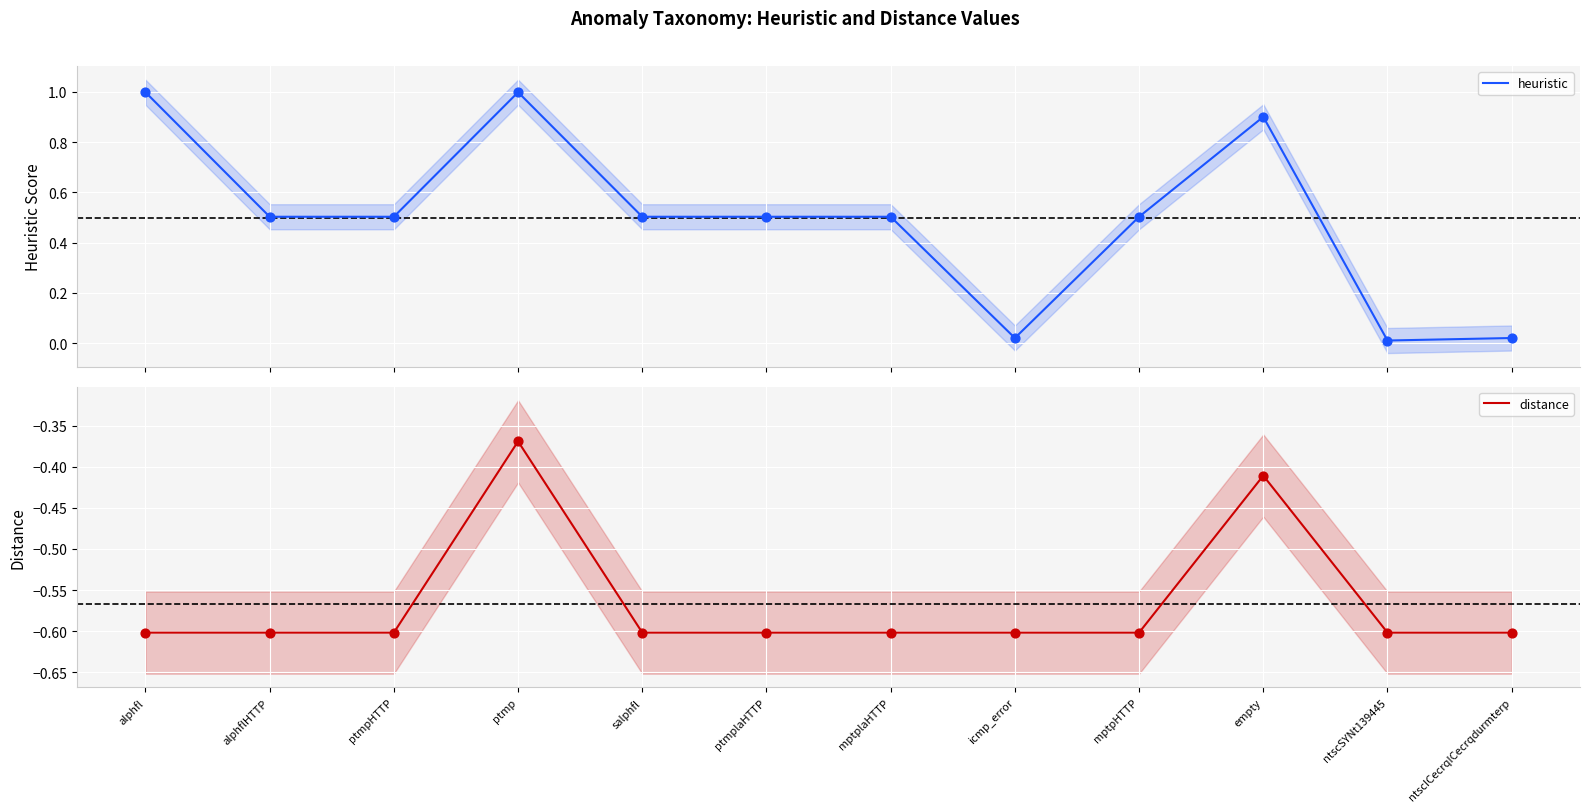

Is the value of distance at mptplaHTTP greater than the value of heuristic at empty?

No